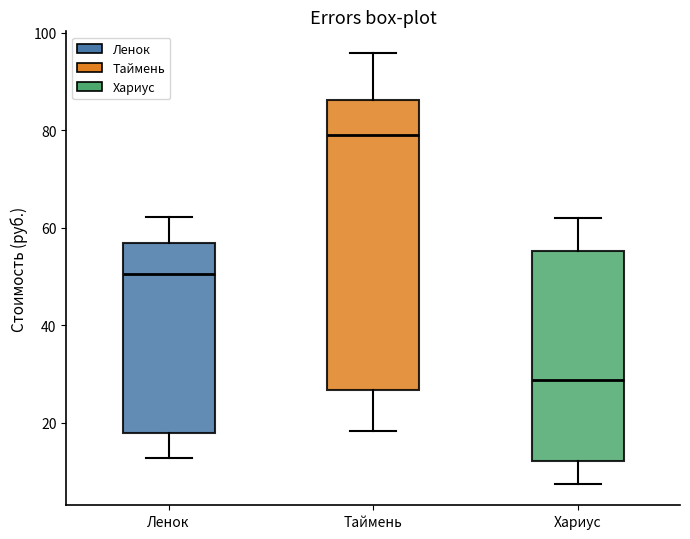

Comparing the boxes themselves (not the whiskers), which one is the tallest?

Таймень